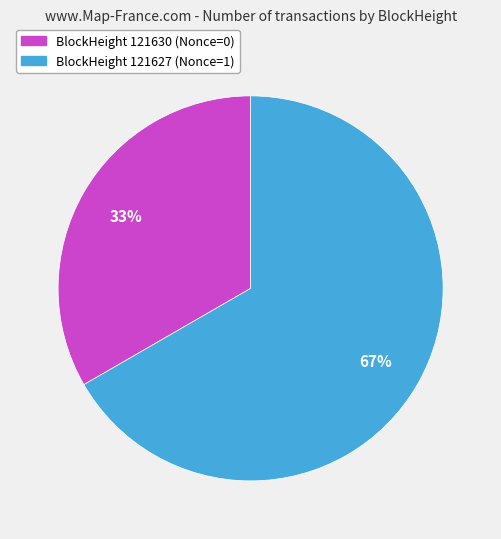

To the nearest percent, what is the average slice percentage?

50%